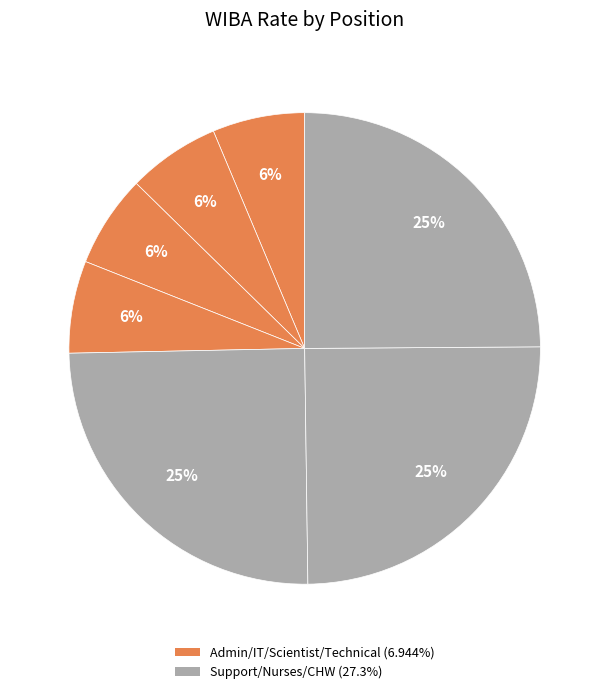

How many segments does this pie chart have?

7